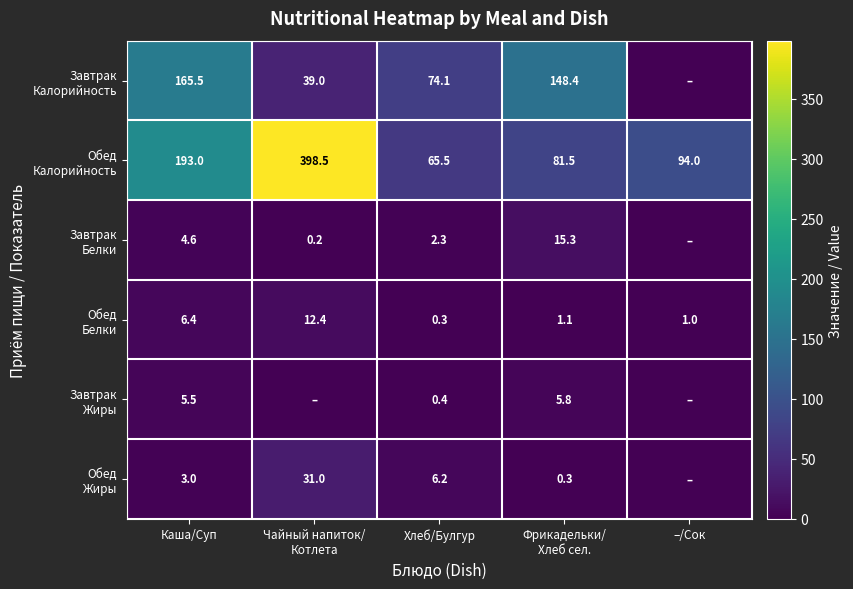

What is the spread (max minus min) of values at Каша/Суп?

190.0